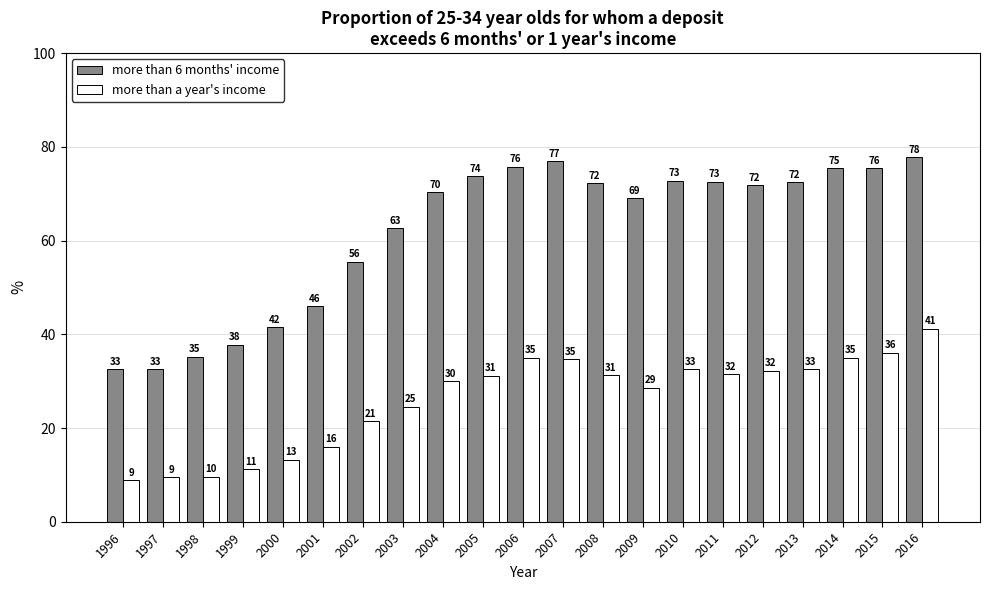

At which label does more than a year's income first exceed 31?

2005